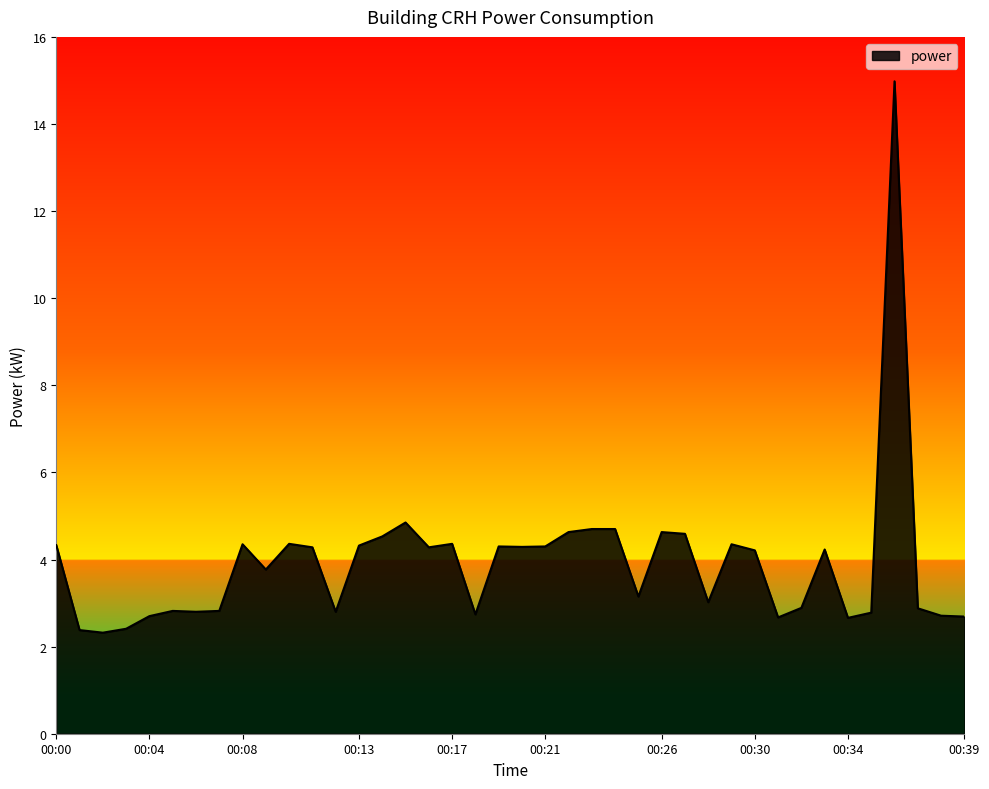

How many series are shown in this chart?

1